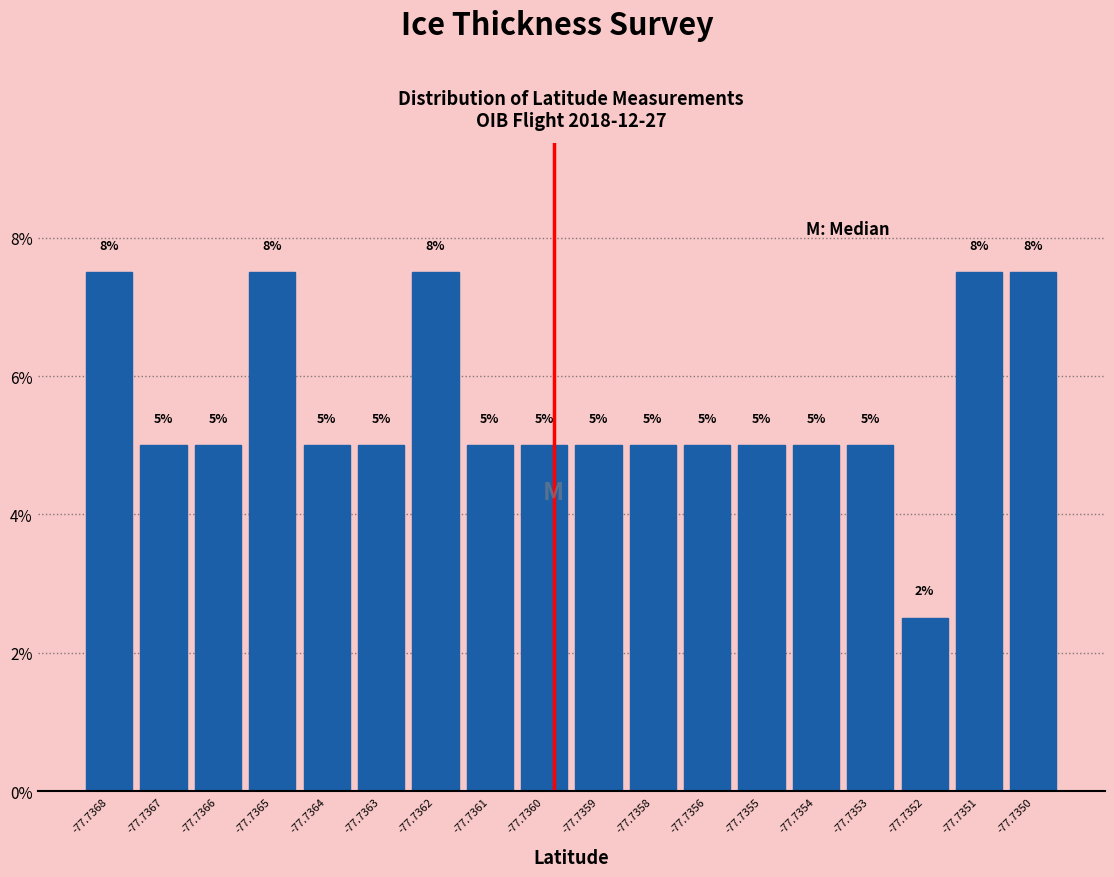

What is the smallest value displayed?

2.5